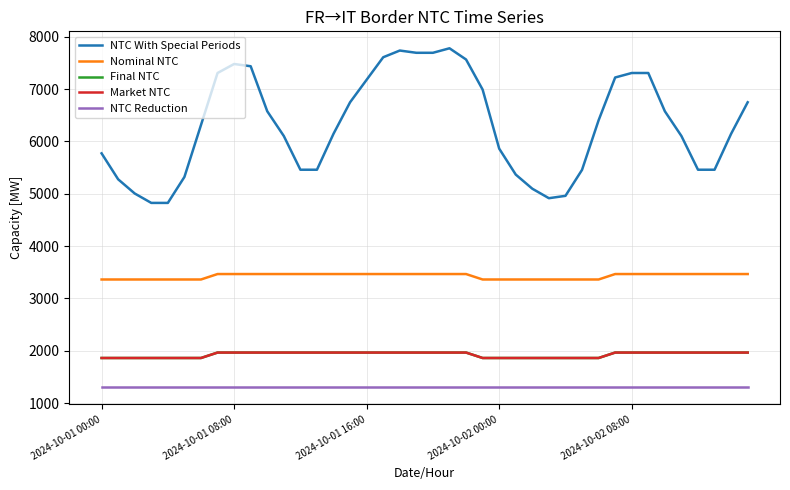

Does the chart display data point markers on the line(s)?

No